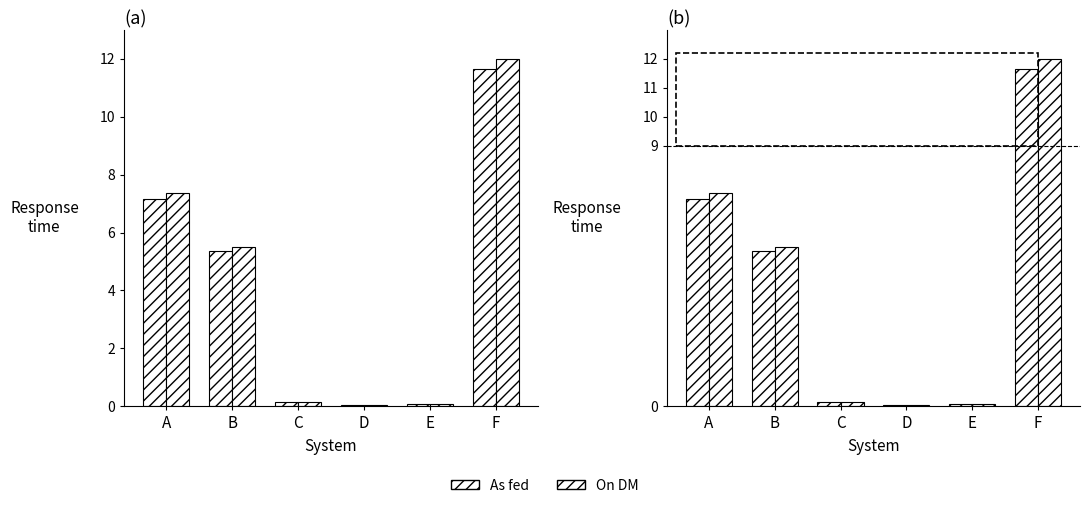

What is the sum of the As fed values at D and C?

0.2